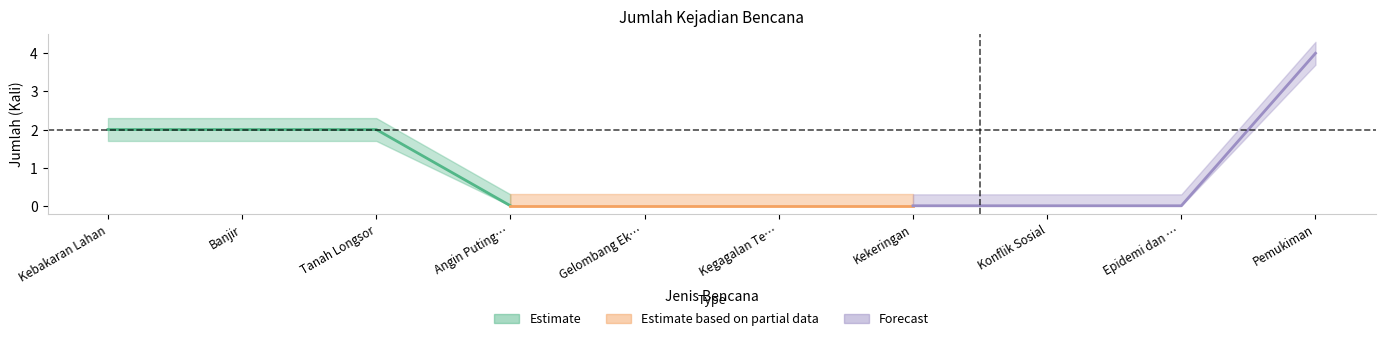

How many lines are shown in the chart?

1